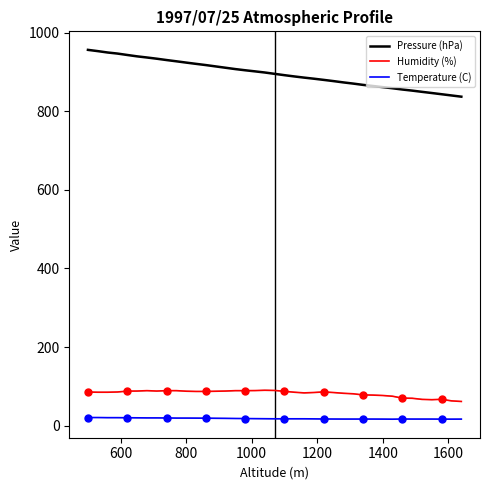

Is the value of Humidity (%) at 30 greater than the value of Temperature (C) at 800?

Yes